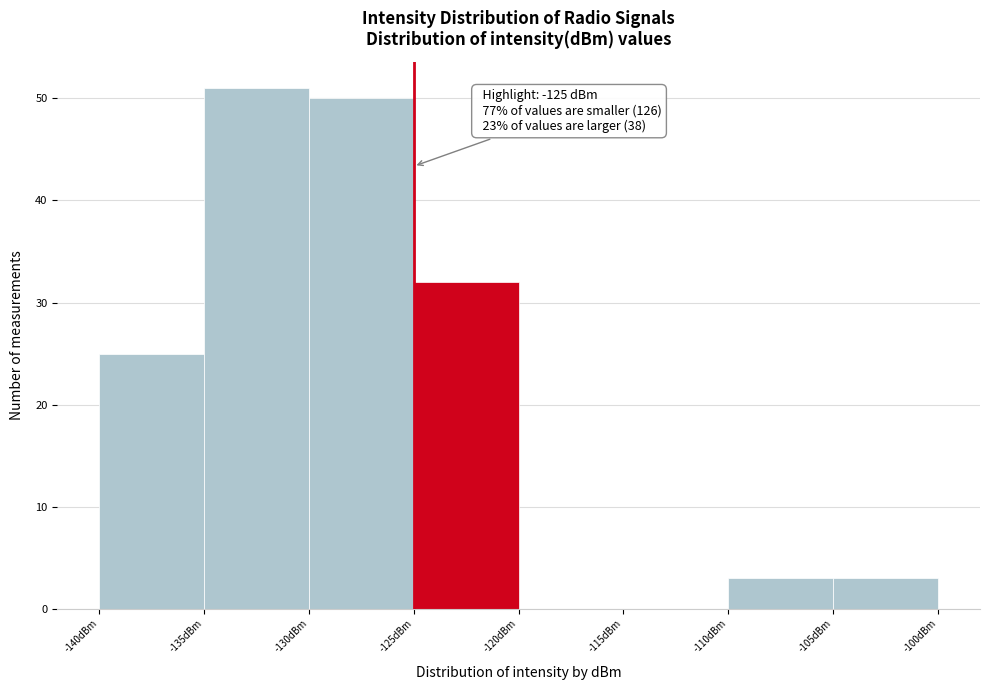

Which range on the x-axis has the tallest bar?

-135 to -130